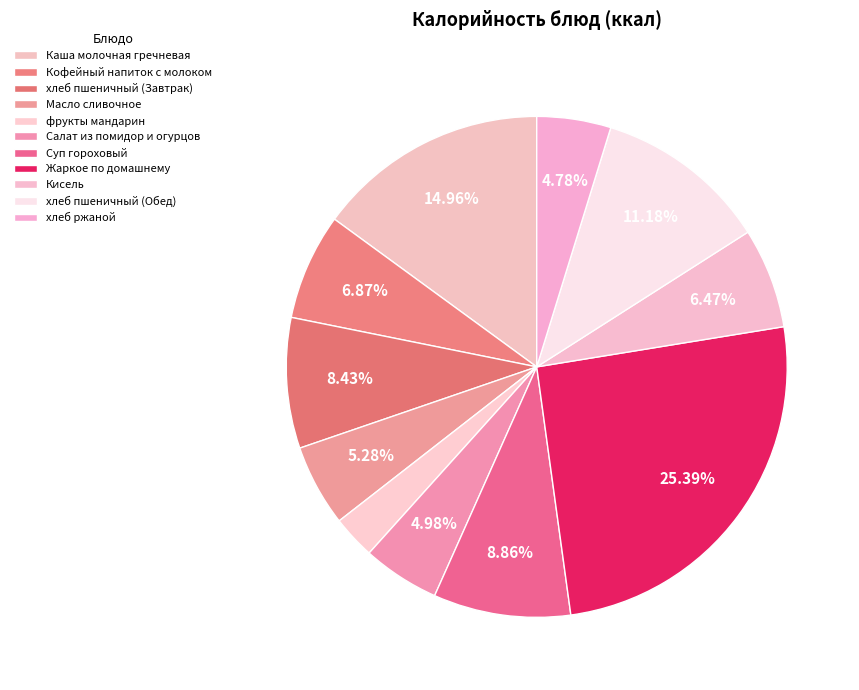

To the nearest percent, what percentage of the pie is Кофейный напиток с молоком?

7%